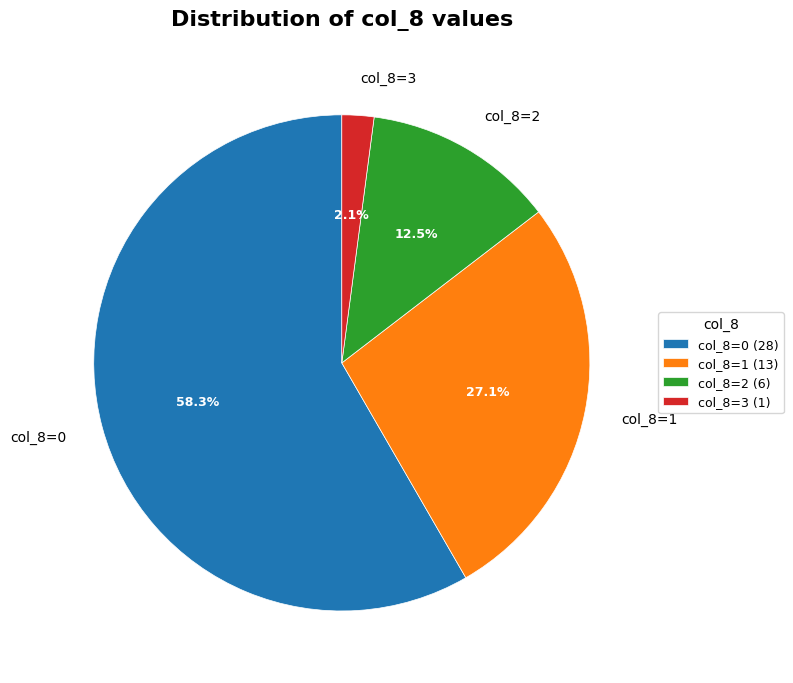

How many slices are in this pie chart?

4